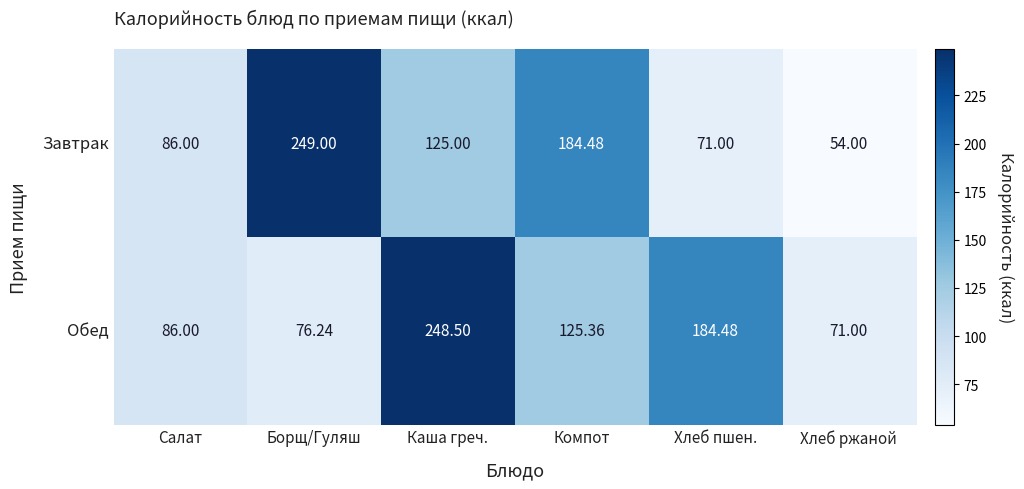

At which label is Обед closest to 159?

Хлеб пшен.